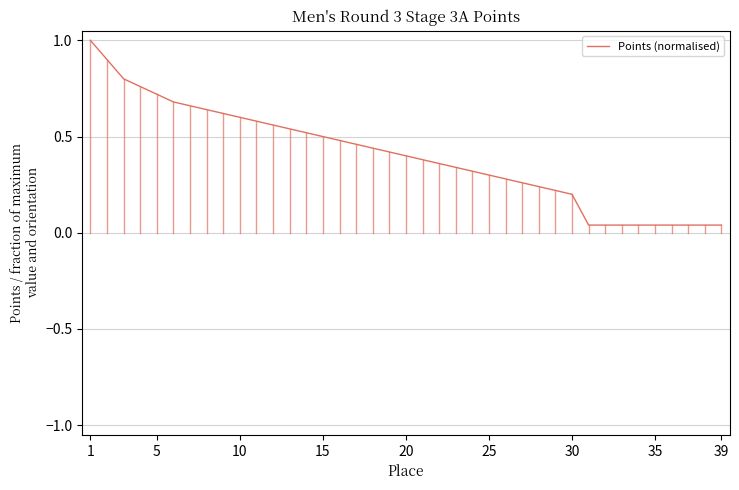

What is the maximum value shown in the chart?

1.0